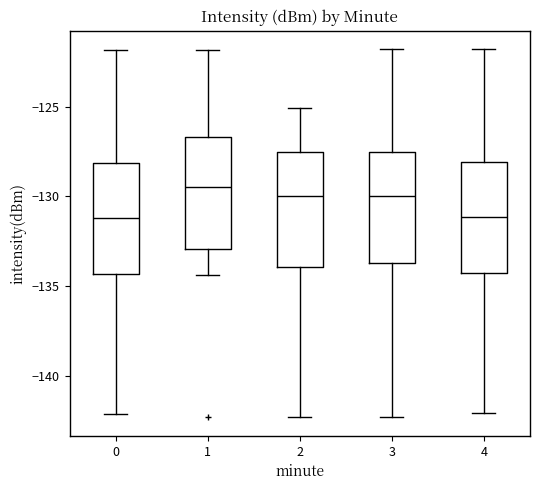

Where is the lower edge of the box at x = 3 on the y-axis? The values are not printed on the chart, so give them approximately, as read against the axis.

-133.5